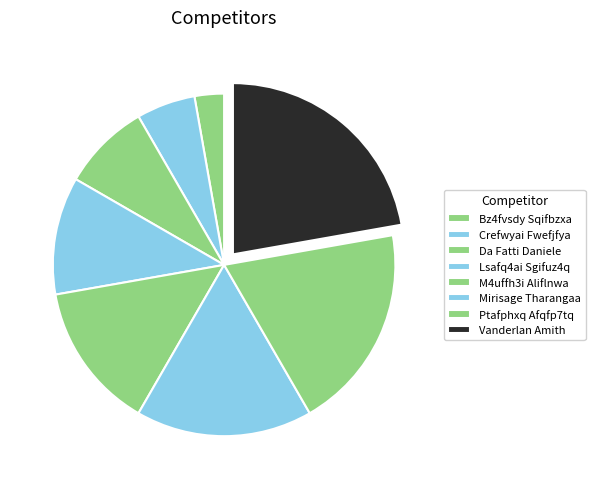

Do Crefwyai Fwefjfya and Ptafphxq Afqfp7tq together represent more than half of the pie?

No